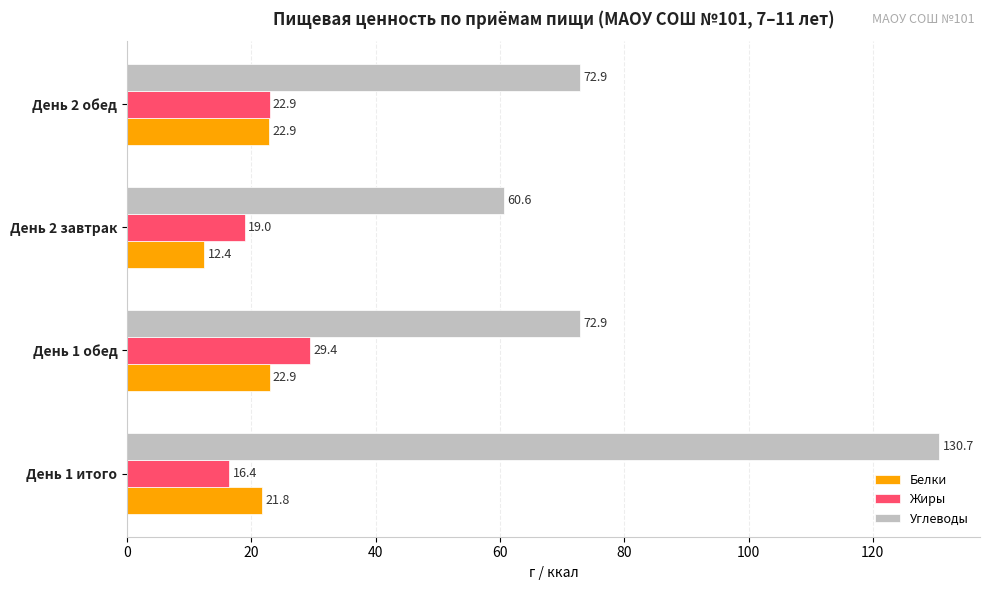

Read the Углеводы value at День 1 итого.

130.7